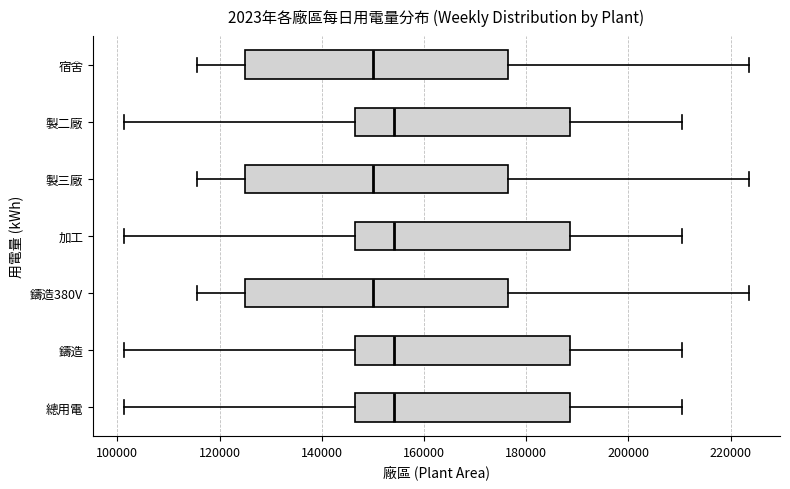

Reading bottom to top, read every box against the x-axis: the position of its median line, the range the box covers, and the ends of its whiskers. The values are not printed on the chart, so give them approximately, as read against the axis.

總用電: median 154000, box 146000 to 188000, whiskers 102000 to 210000
鑄造: median 154000, box 146000 to 188000, whiskers 102000 to 210000
鑄造380V: median 150000, box 124000 to 176000, whiskers 116000 to 224000
加工: median 154000, box 146000 to 188000, whiskers 102000 to 210000
製三廠: median 150000, box 124000 to 176000, whiskers 116000 to 224000
製二廠: median 154000, box 146000 to 188000, whiskers 102000 to 210000
宿舍: median 150000, box 124000 to 176000, whiskers 116000 to 224000